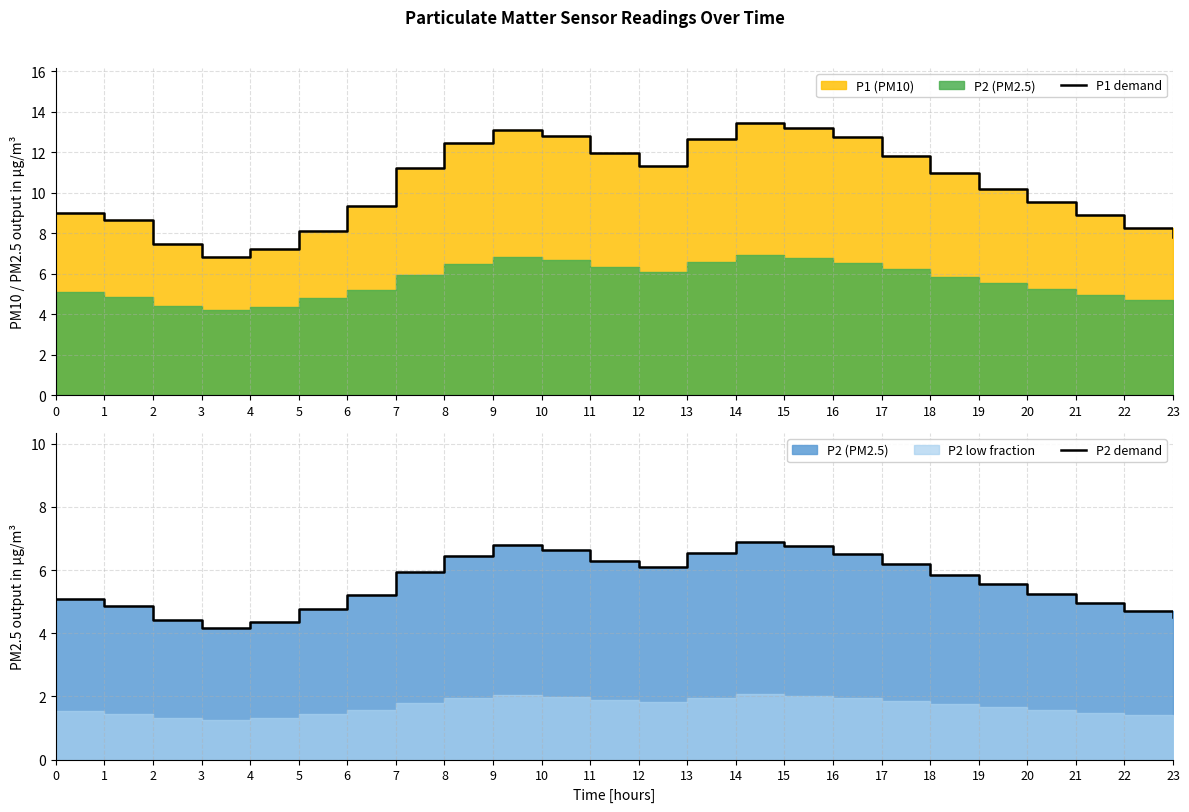

In P2 demand, how many points are lower than both neighbors (excluding endpoints)?

2